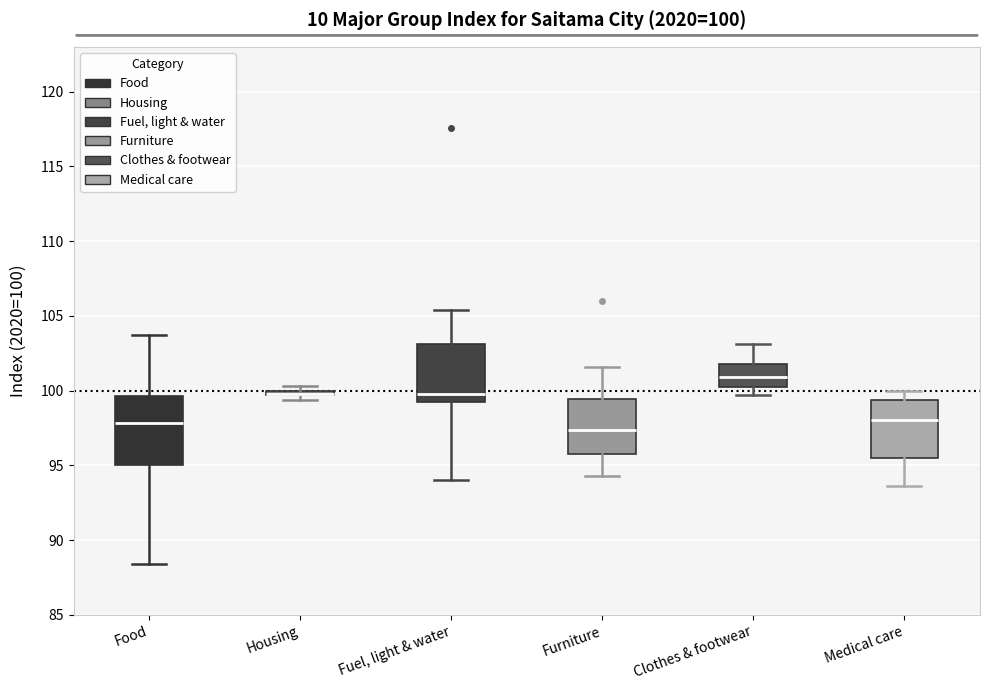

Comparing the boxes themselves (not the whiskers), which one is the tallest?

Food